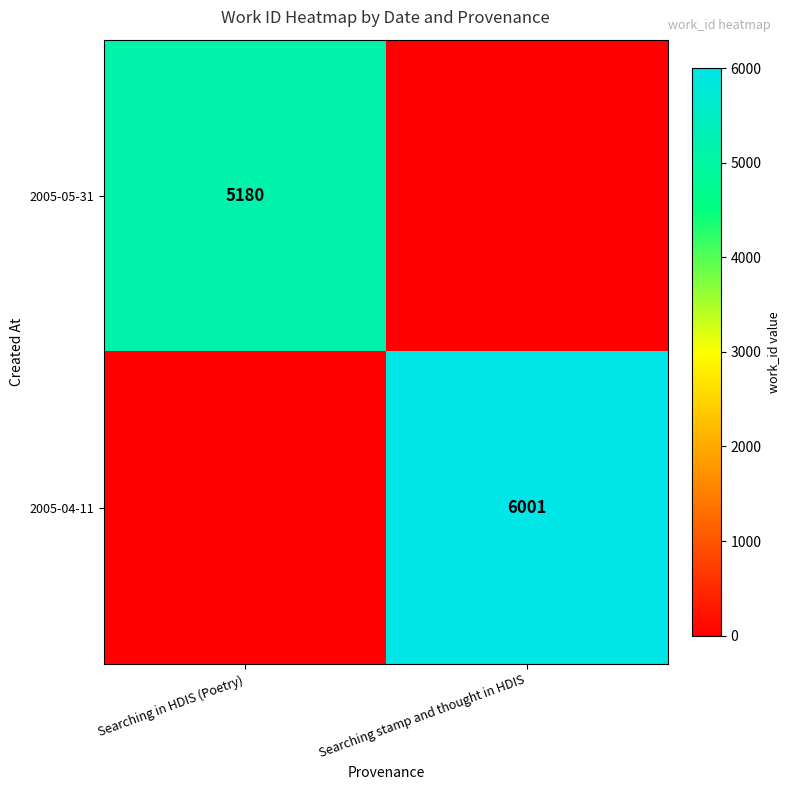

The value of 2005-05-31 at Searching in HDIS (Poetry) is 5180. True or false?

True